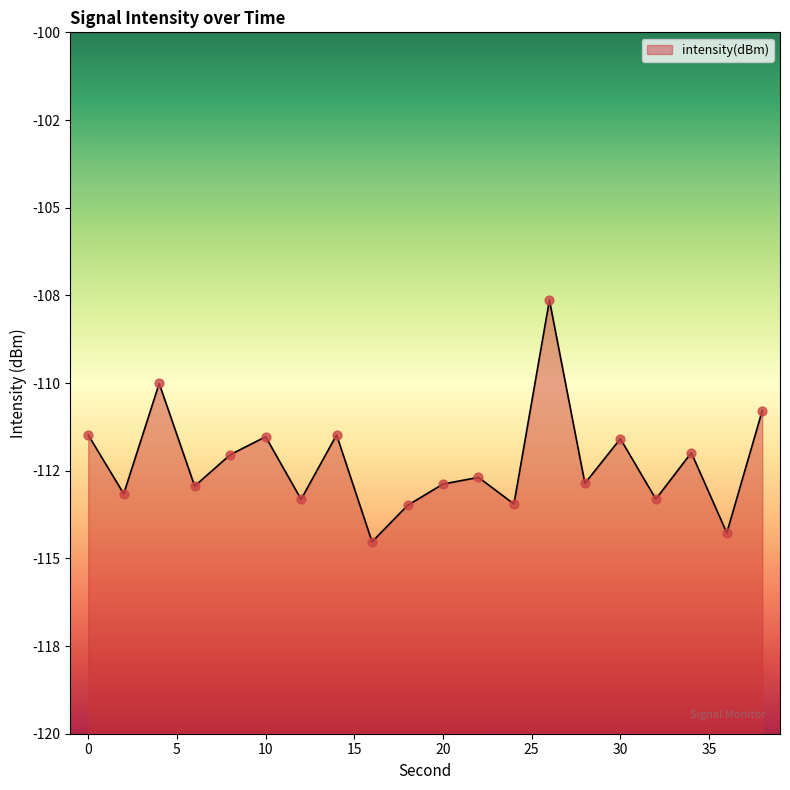

What is the change in value from 26 to 34?

-4.3